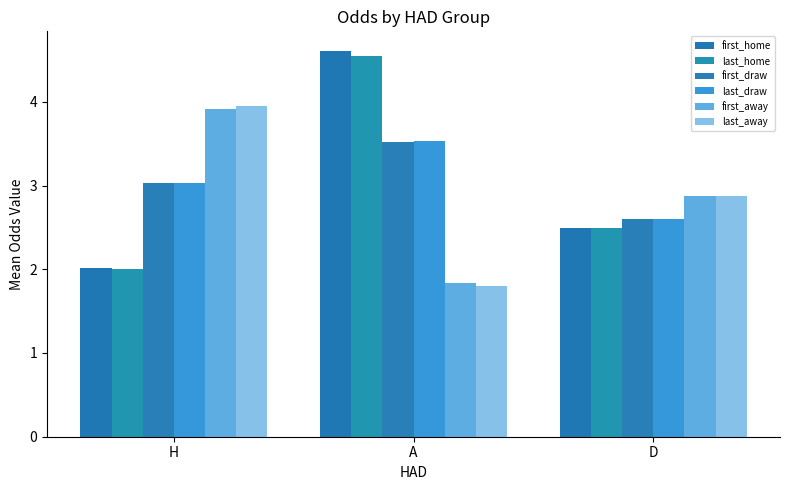

What is the sum of all first_home values?

9.1